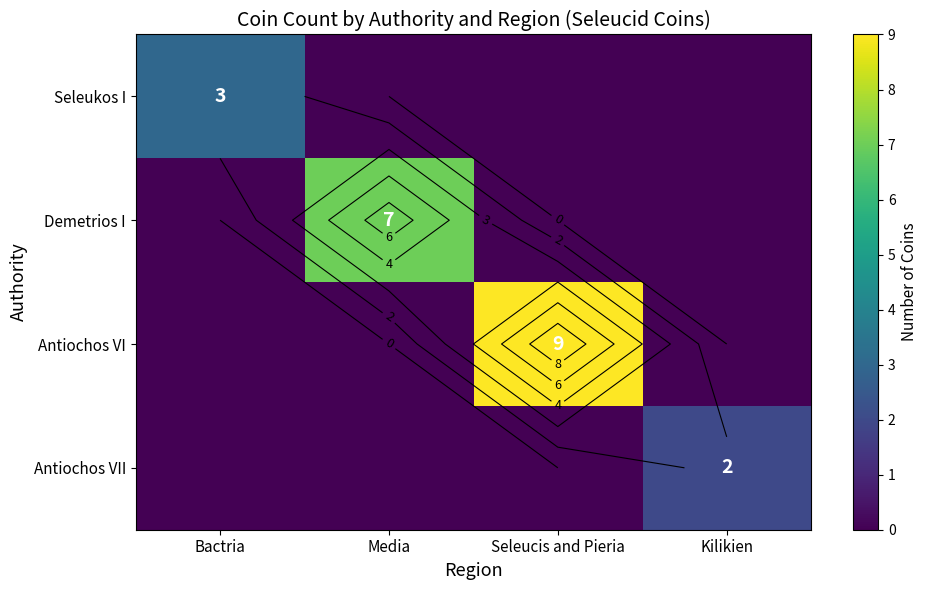

Which has a higher value, Seleucis and Pieria or Bactria?

Bactria